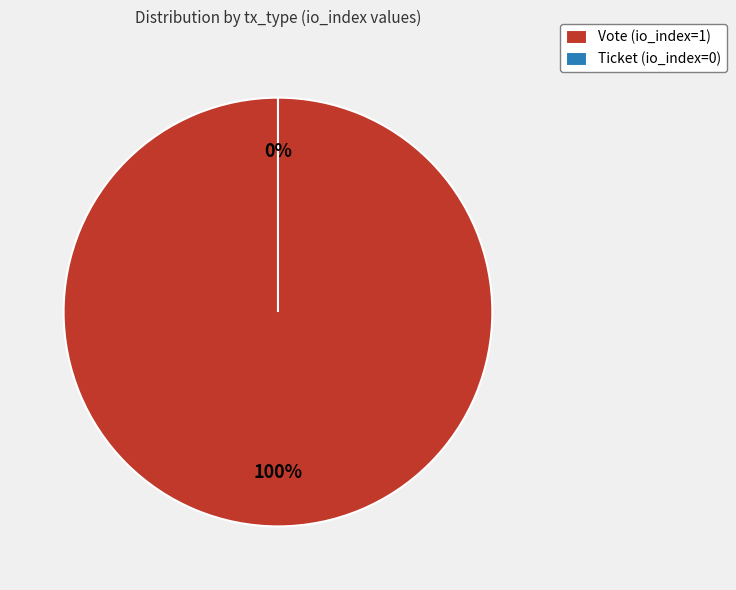

Is it true that Vote (io_index=1) is 99% of the pie?

False